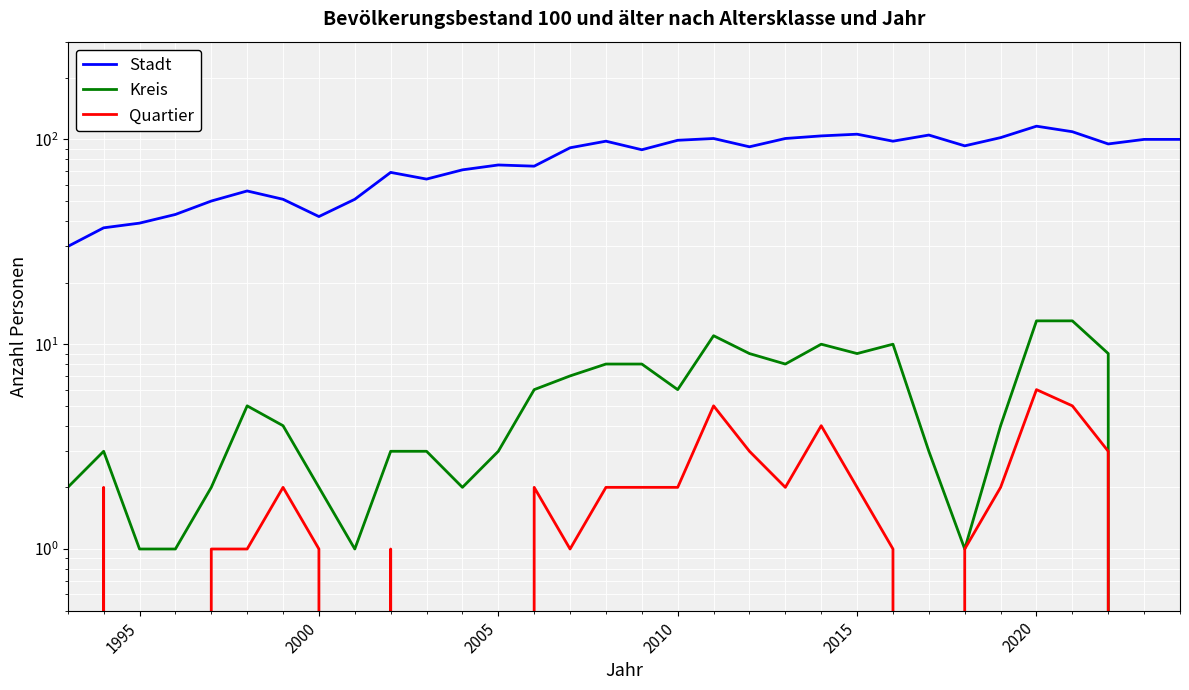

True or false: Kreis and Quartier intersect in this chart.

False